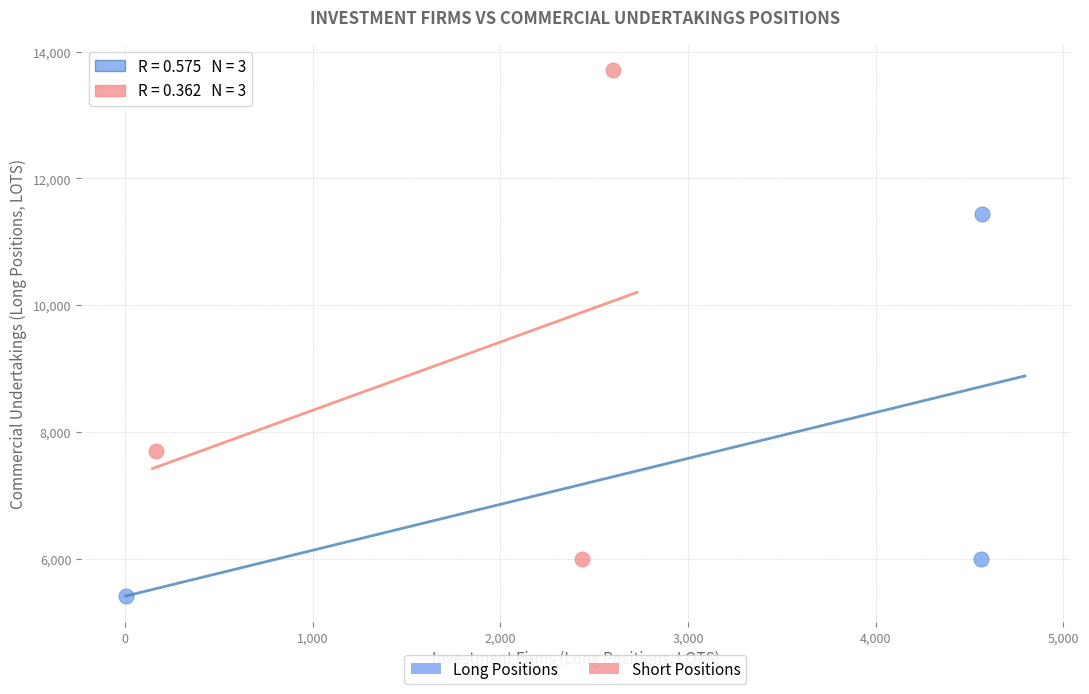

Which series contains the highest Y value?

Short Positions